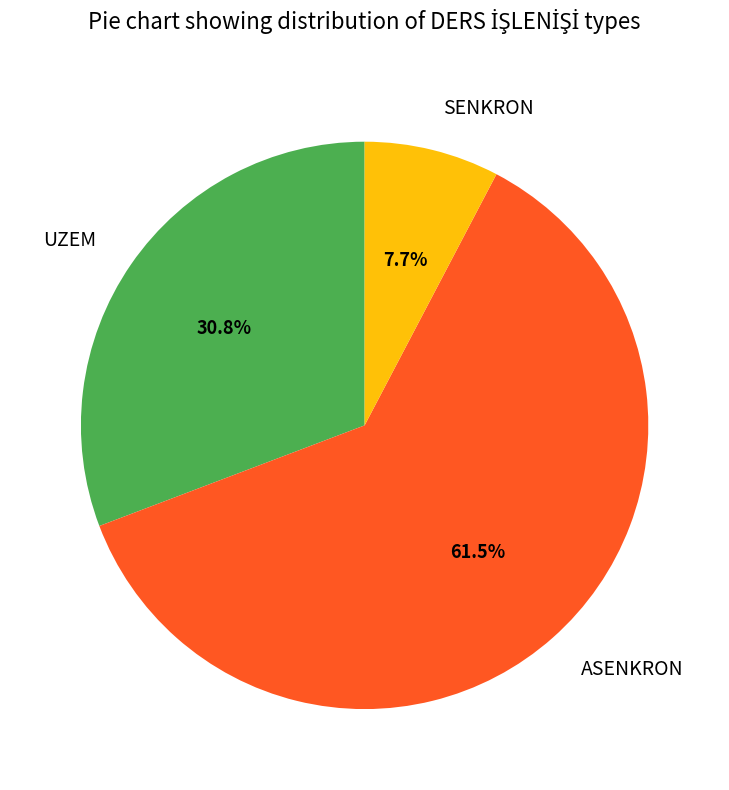

Which slice is the largest?

ASENKRON